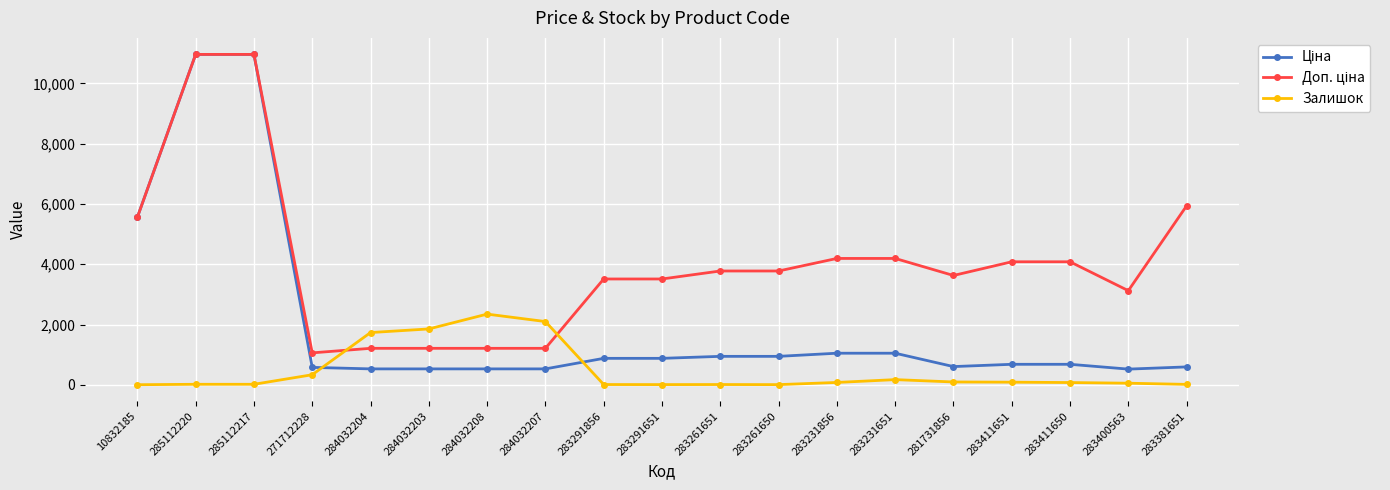

The Залишок series shows 75.0 at 283411650. True or false?

True